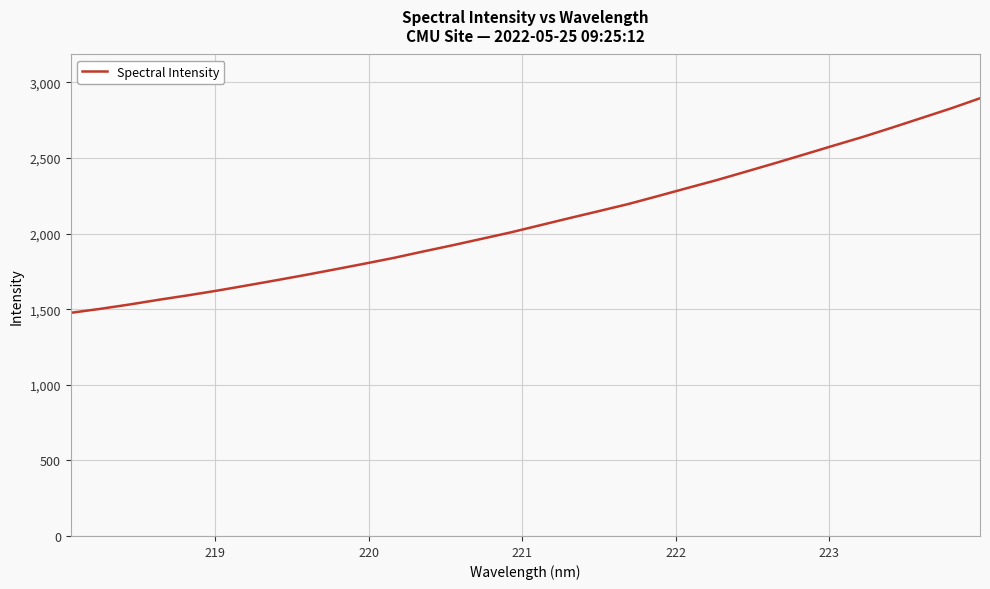

What is the minimum value shown in the chart?

1475.9